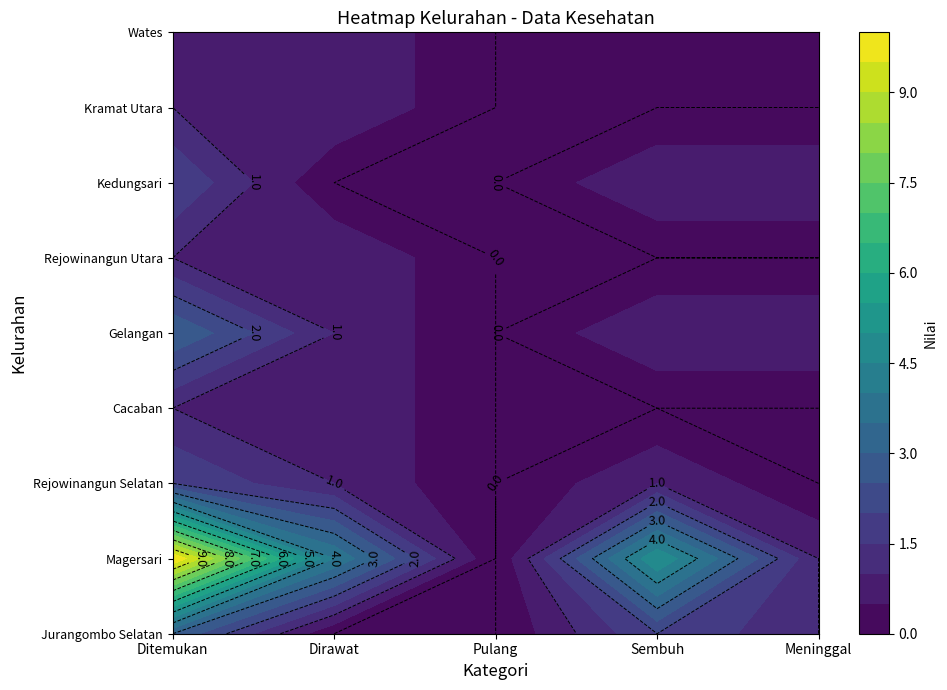

How many positive values does the Wates series have?

2